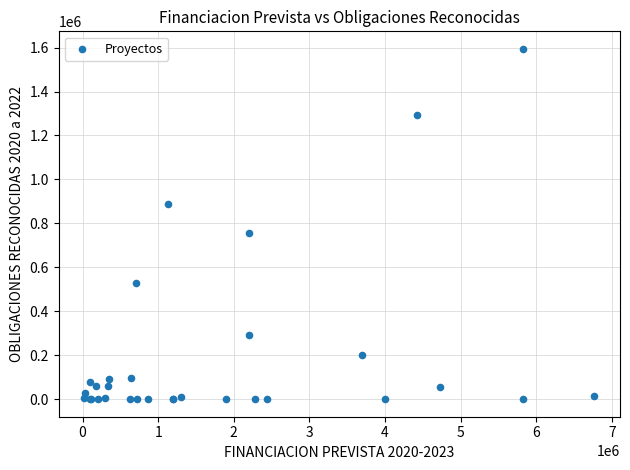

What Y value in the scatter plot is closest to 797076?

755560.0